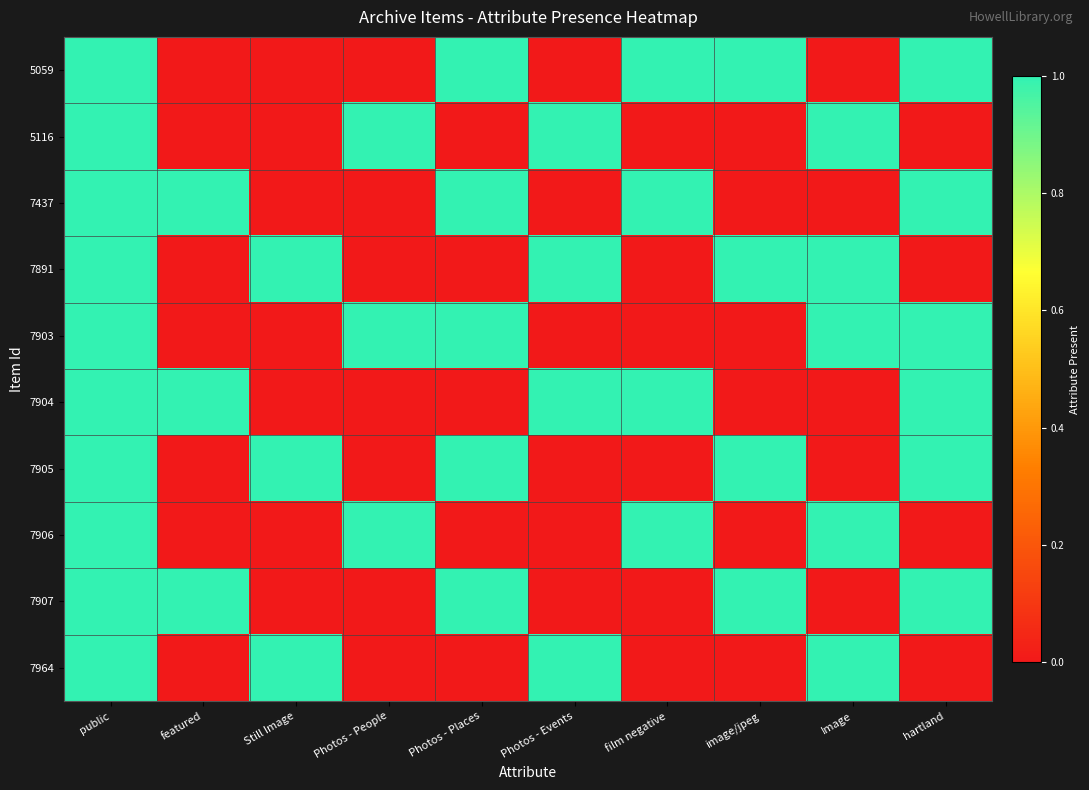

Rank the series at featured from lowest to highest value.

5059, 5116, 7891, 7903, 7905, 7906, 7964, 7437, 7904, 7907